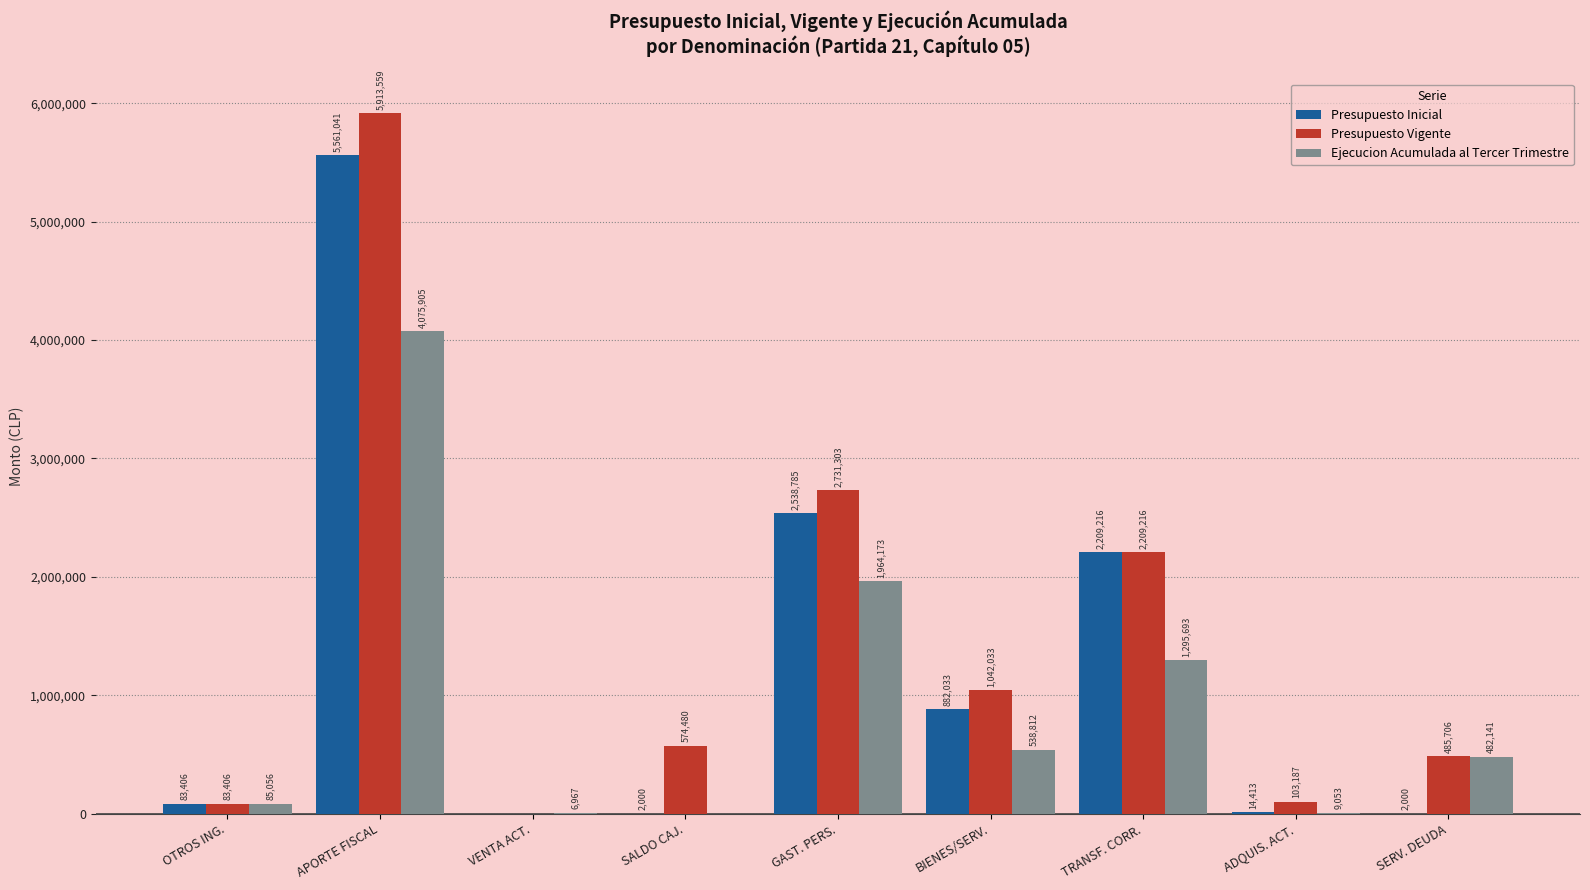

What is the total value across all series at TRANSF. CORR.?

5714125